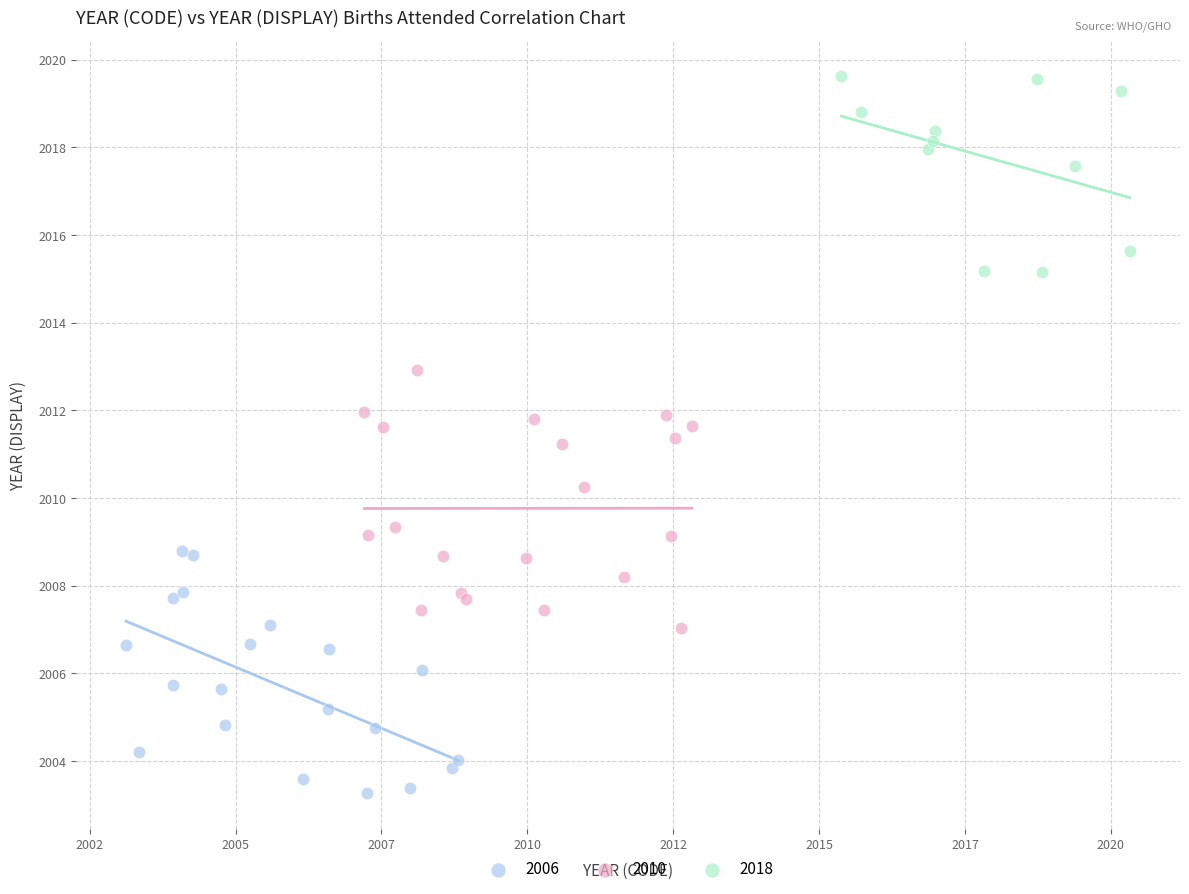

Which series contains the highest Y value?

2018